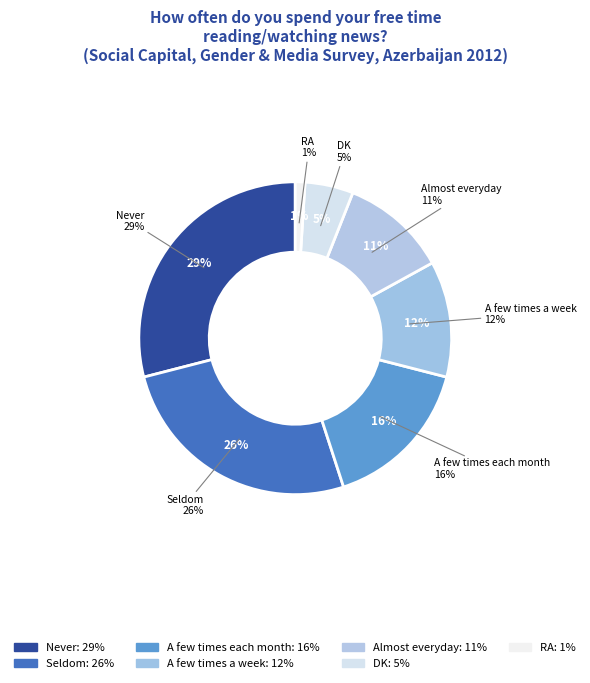

True or false: Seldom accounts for 26% of the total.

True